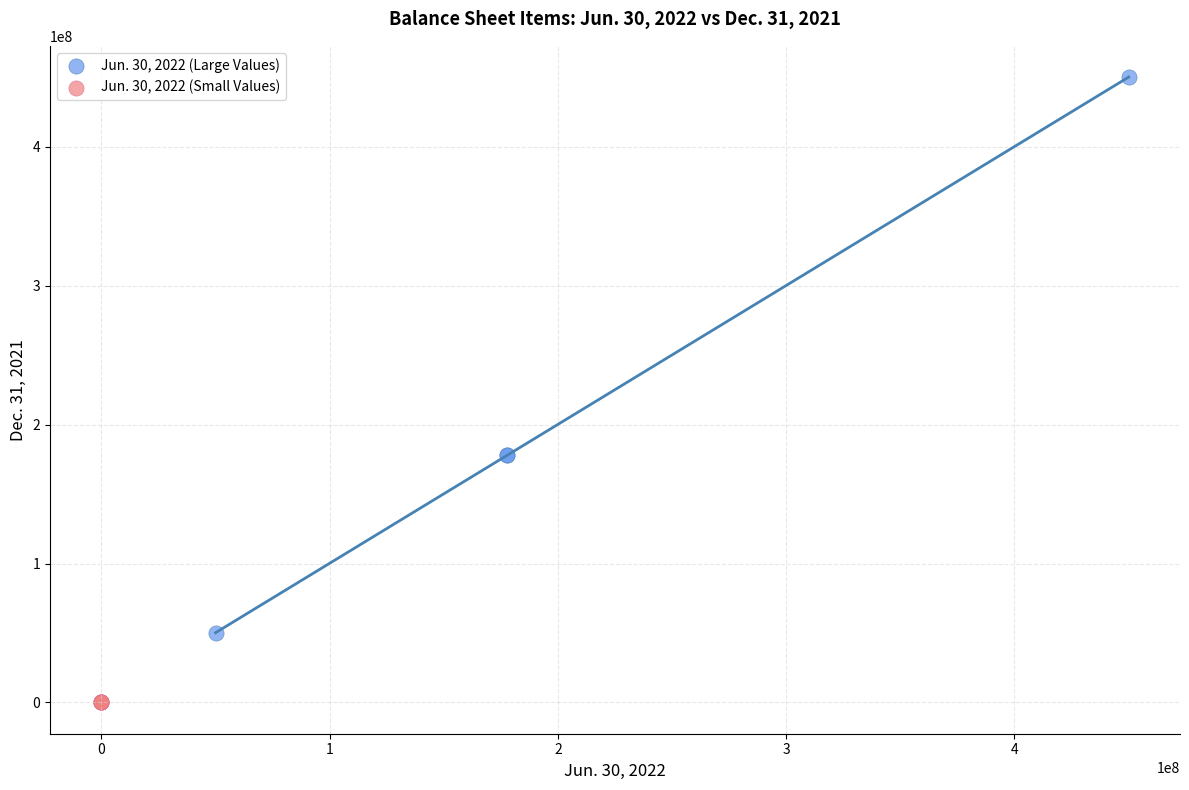

What are all the series names shown in the legend?

Jun. 30, 2022 (Large Values), Jun. 30, 2022 (Small Values)